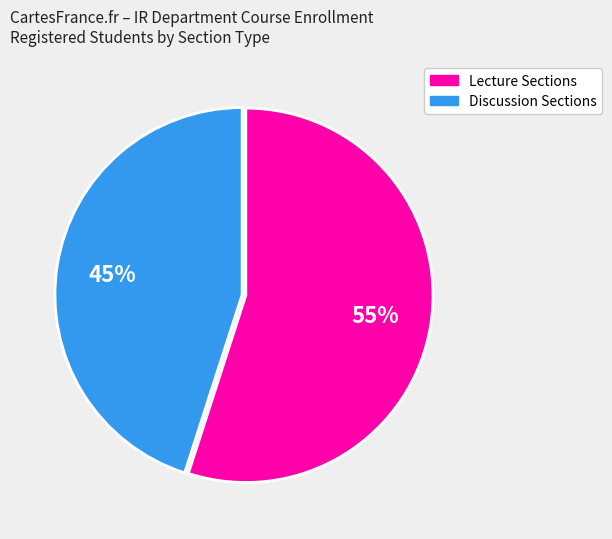

To the nearest percent, what is the average slice percentage?

50%